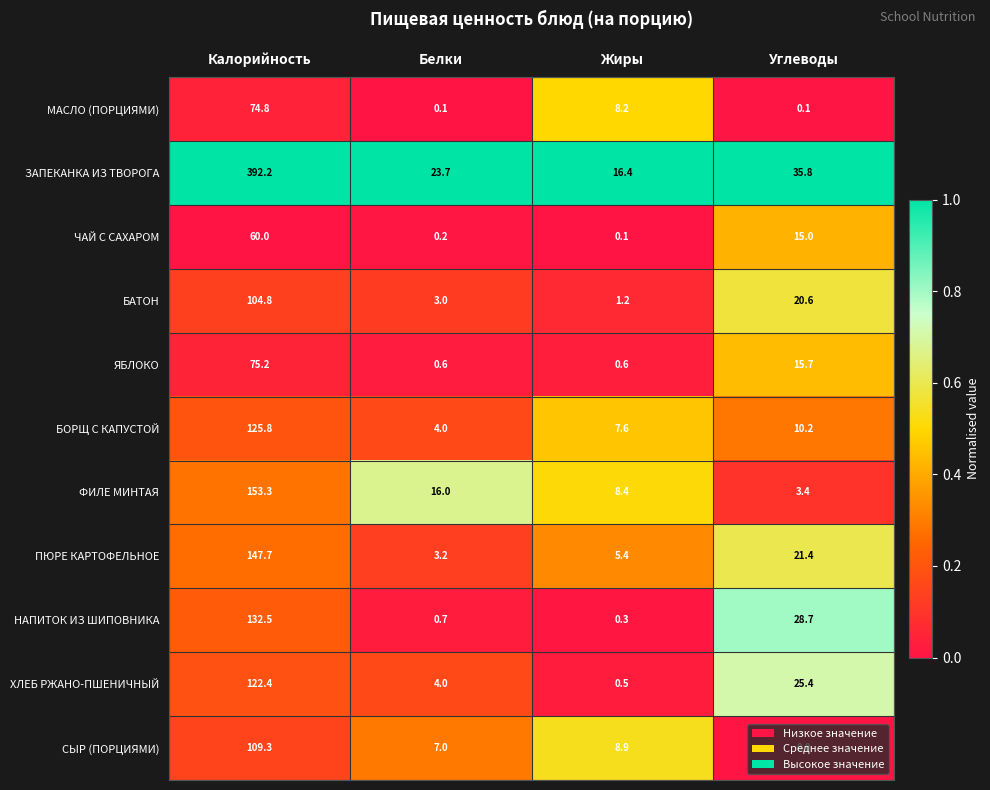

Which series has the widest spread of values?

ЗАПЕКАНКА ИЗ ТВОРОГА